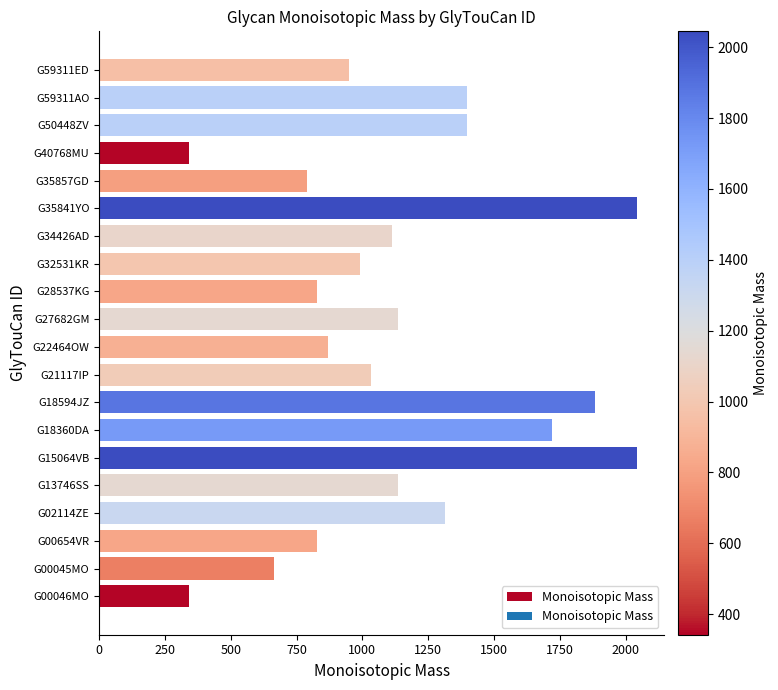

What is the change in value from G18360DA to G22464OW?

-851.3